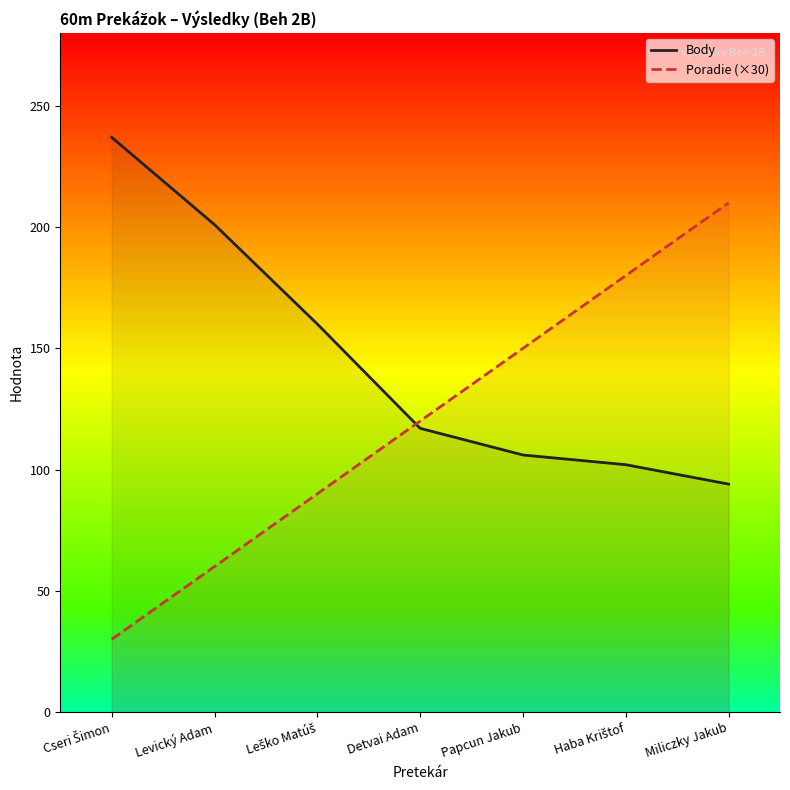

True or false: Poradie (×30) has a value of 143 at Leško Matúš.

False